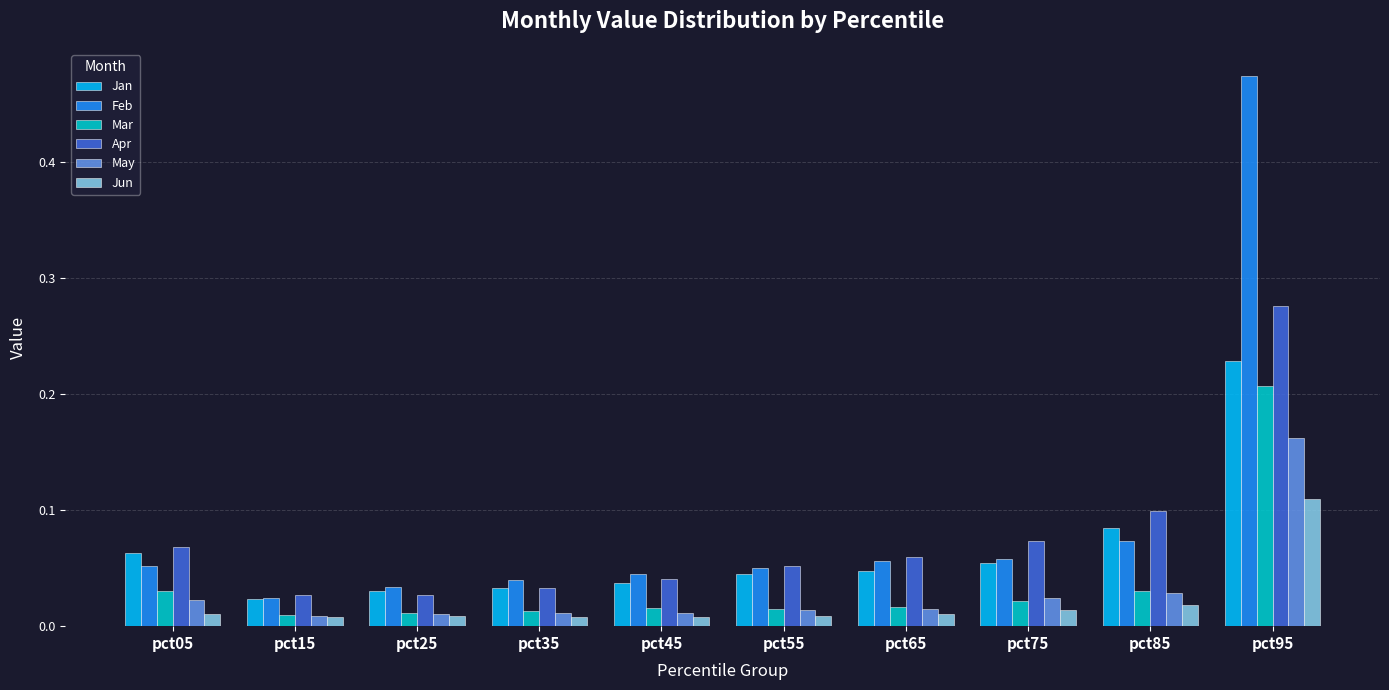

Is it true that Jan equals 0.1 at pct55?

False